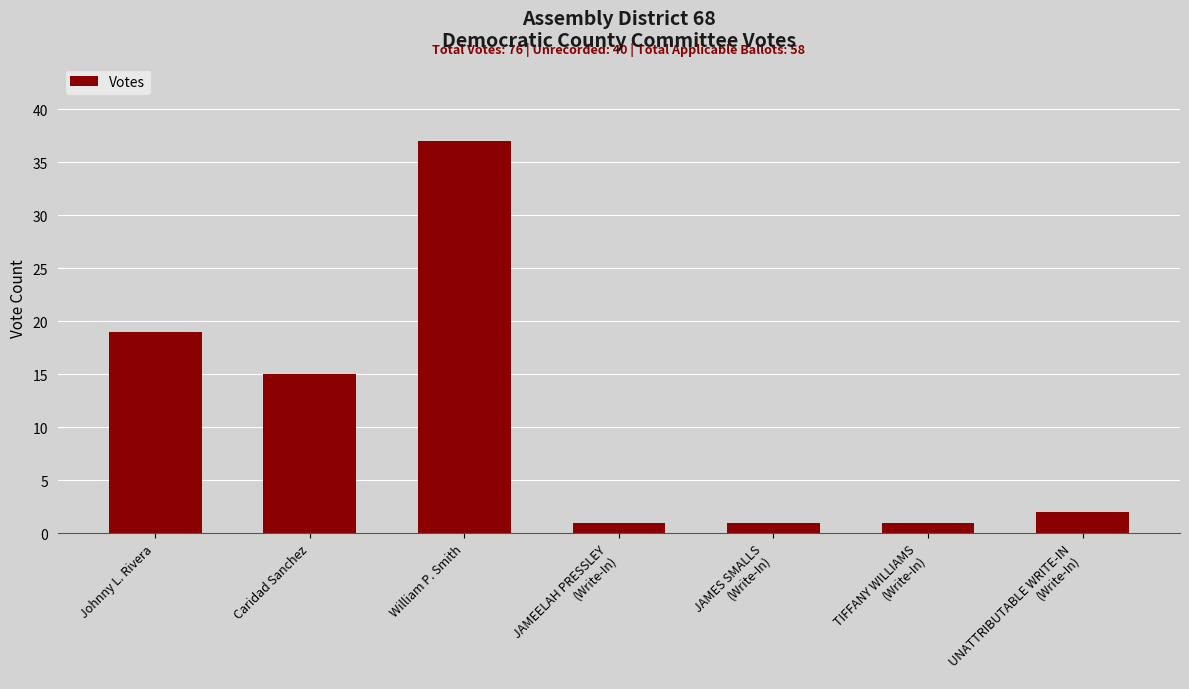

How many data points does each series have?

7